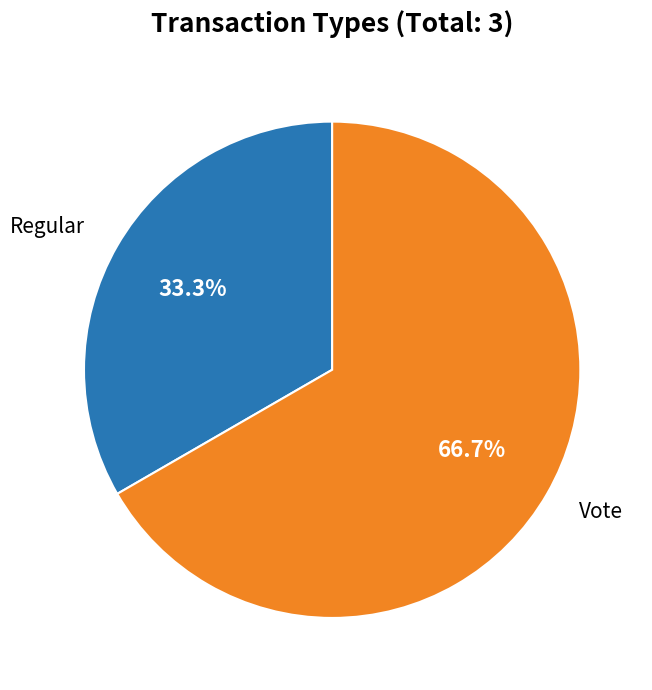

Does any single category account for the majority?

Yes